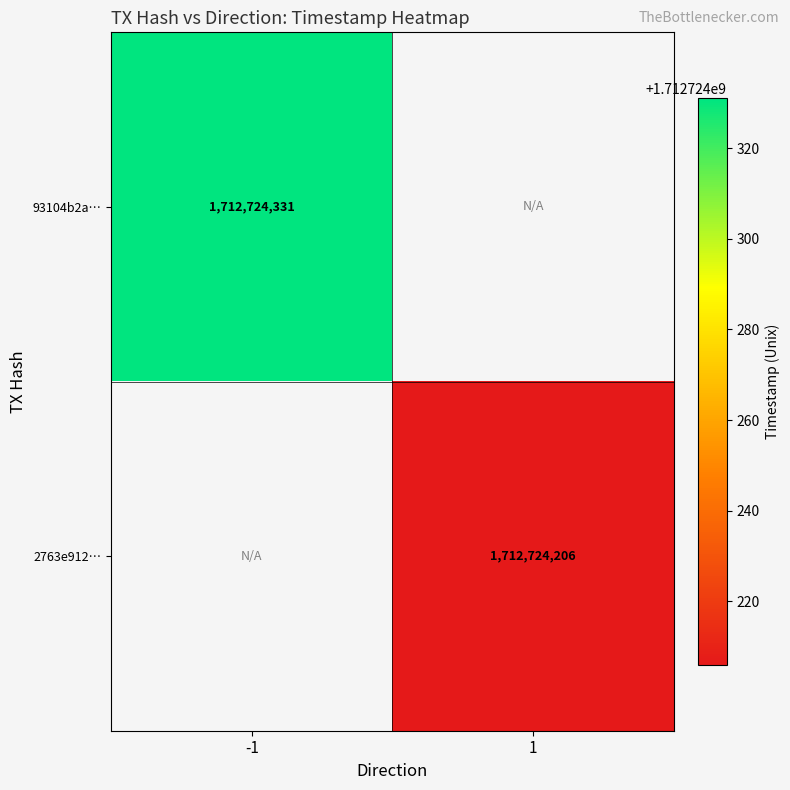

Reading left to right, extract all data points from this chart.

93104b2acc8c2ecb1b4b5274b9b35596e45f630: -1=1712724331	1=0
2763e912d3d19b2188d27bf04763a83717f0a20: -1=0	1=1712724206